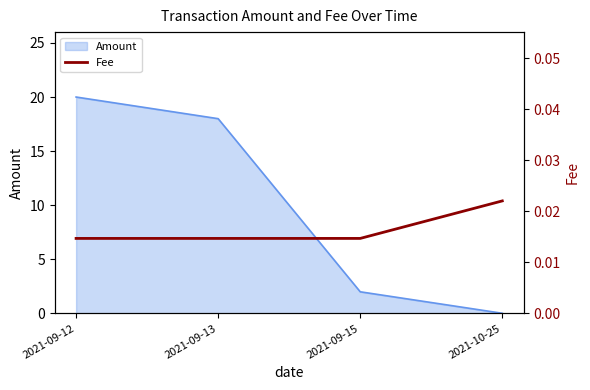

What position from the left is 2021-10-25?

4